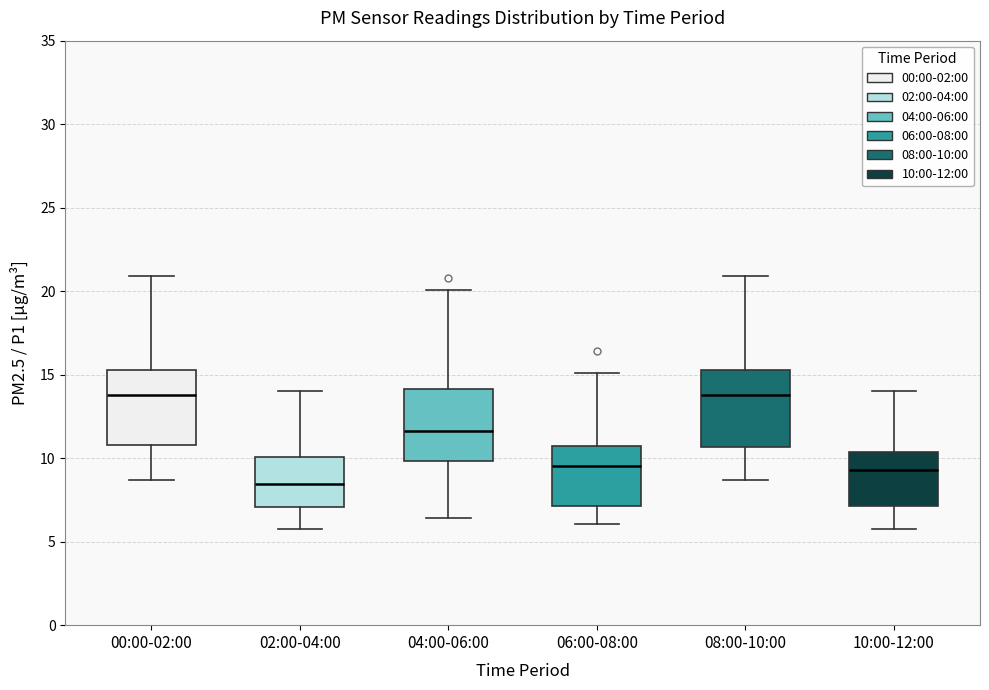

Which box's median line is the lowest?

02:00-04:00